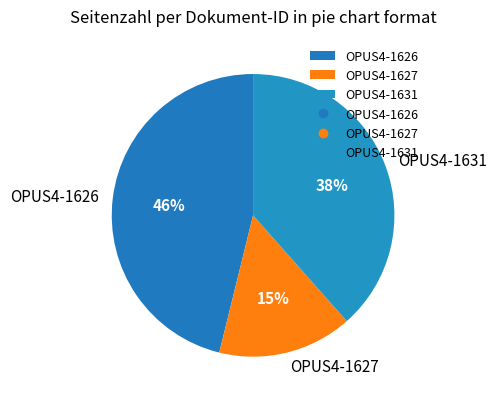

Between OPUS4-1627 and OPUS4-1631, which is larger?

OPUS4-1631